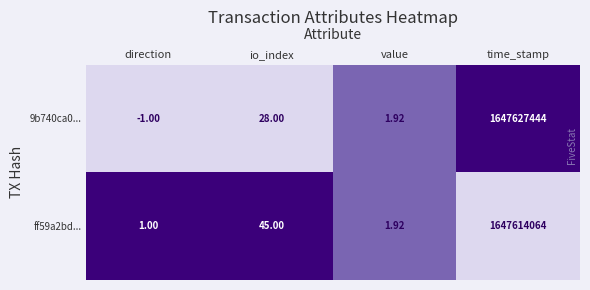

Rank the series at time_stamp from lowest to highest value.

ff59a2bd..., 9b740ca0...